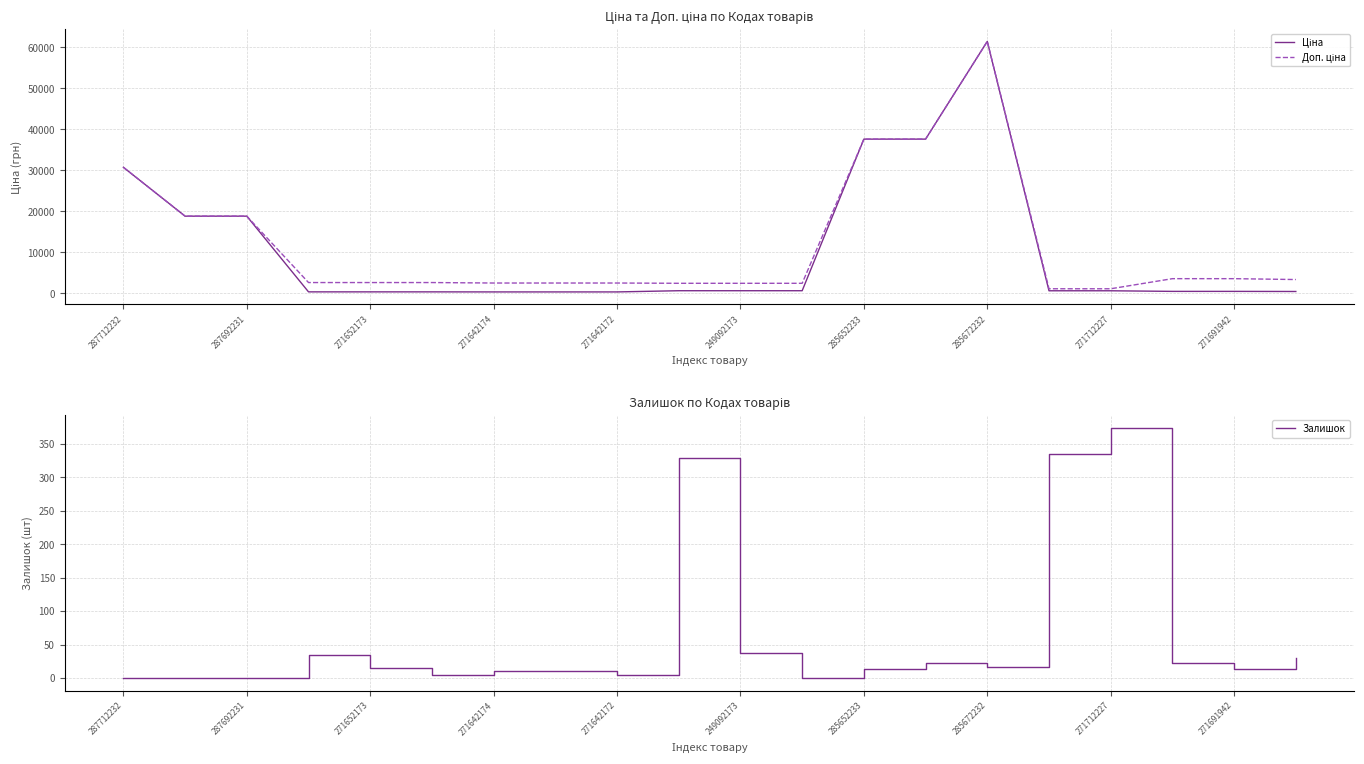

Reading left to right, what are all the values shown in this chart?

Ціна: 30717.1	18796.8	18796.8	324.8	324.8	324.8	310.3	310.3	310.3	603.7	603.7	603.7	37593.6	37593.6	61434.3	589.9	589.9	443.1	443.1	416.6
Доп. ціна: 30717.1	18796.8	18796.8	2598.3	2598.3	2598.3	2482.4	2482.4	2482.4	2414.8	2414.8	2414.8	37593.6	37593.6	61434.3	1081.7	1081.7	3545.0	3545.0	3332.5
Залишок: 0.0	0.0	0.0	34.0	15.0	4.0	11.0	10.0	4.0	328.0	38.0	0.0	13.0	23.0	16.0	334.0	374.0	22.0	13.0	30.0